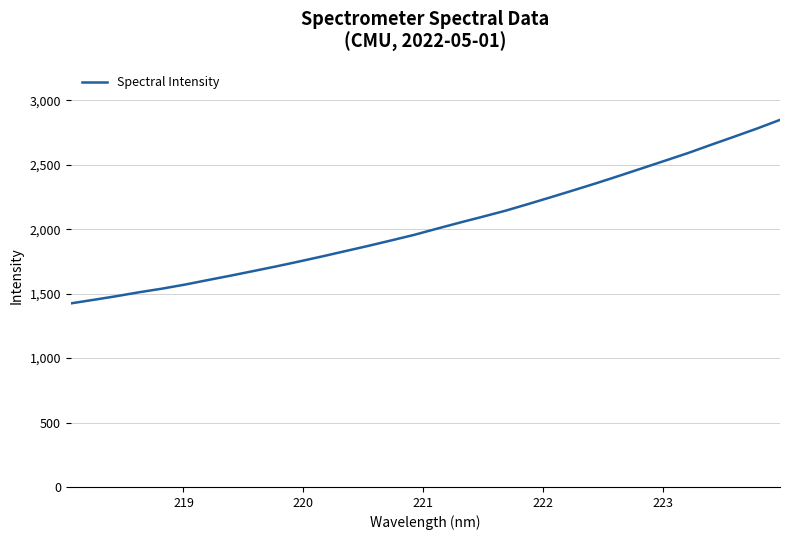

How many lines are shown in the chart?

1